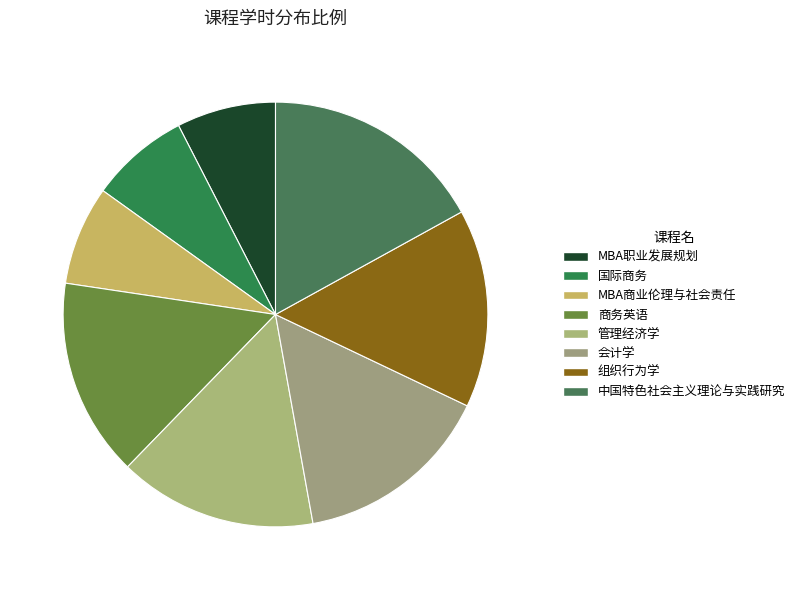

Is it true that 组织行为学 is 7% of the pie?

False